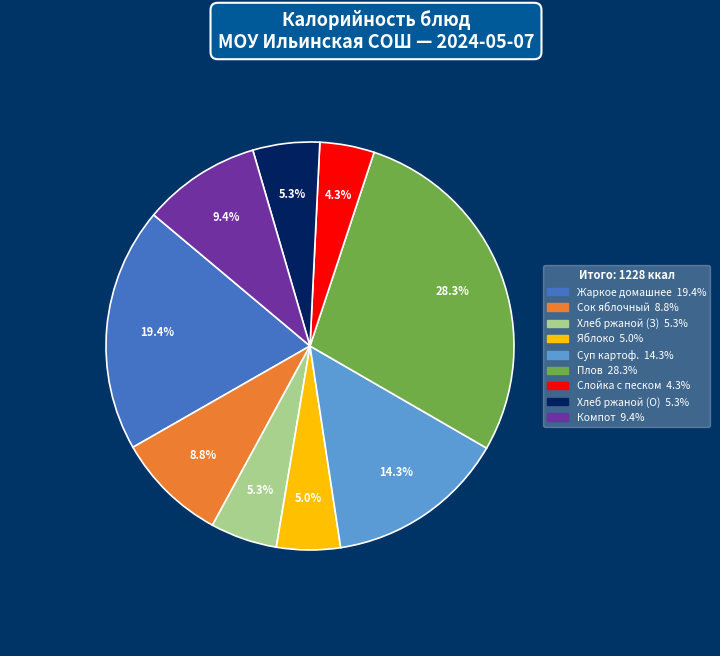

Count the number of slices in the pie.

9